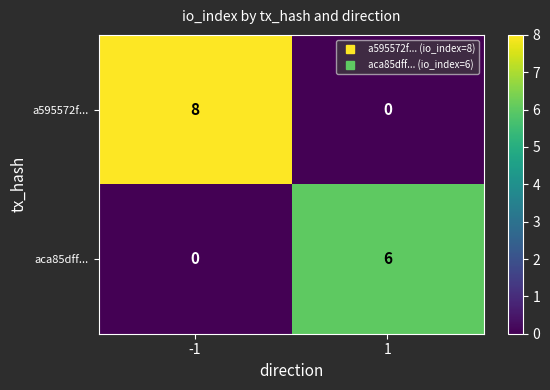

Is the value of aca85dff... at 1 greater than the value of a595572f... at 1?

Yes